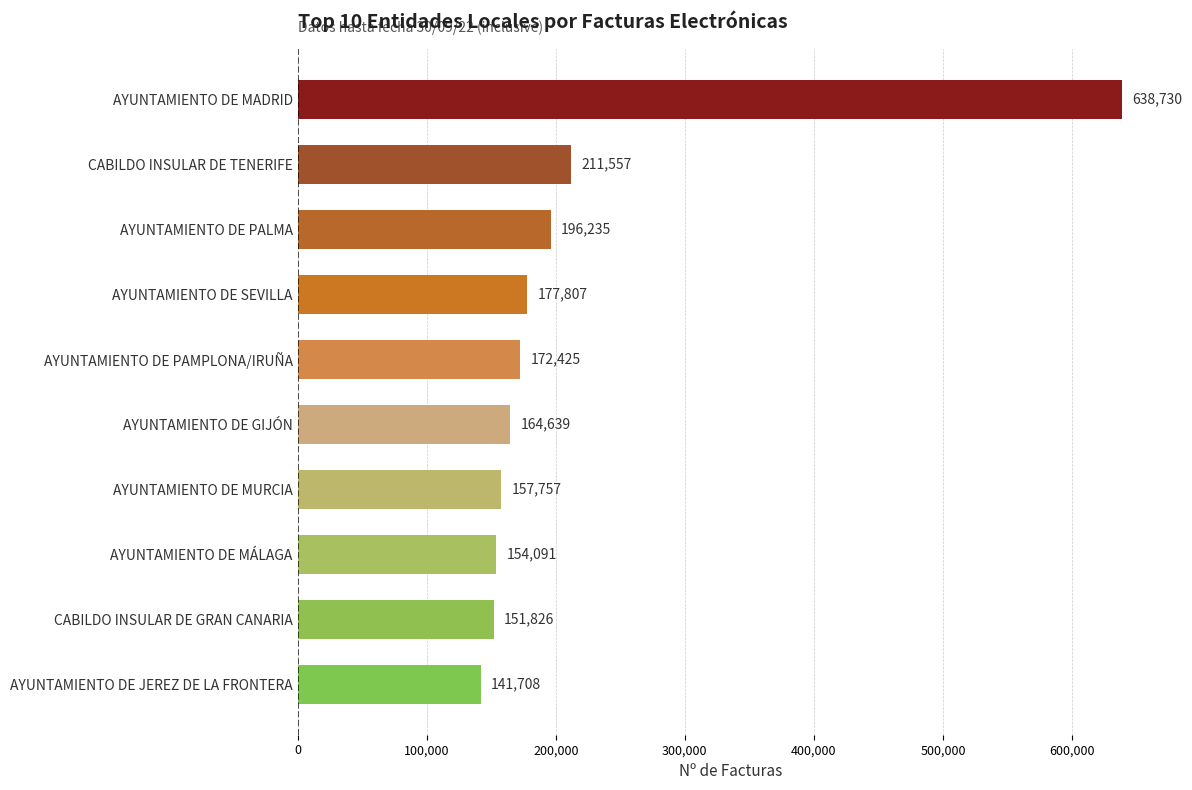

What is the change in value from AYUNTAMIENTO DE JEREZ DE LA FRONTERA to CABILDO INSULAR DE GRAN CANARIA?

+10118